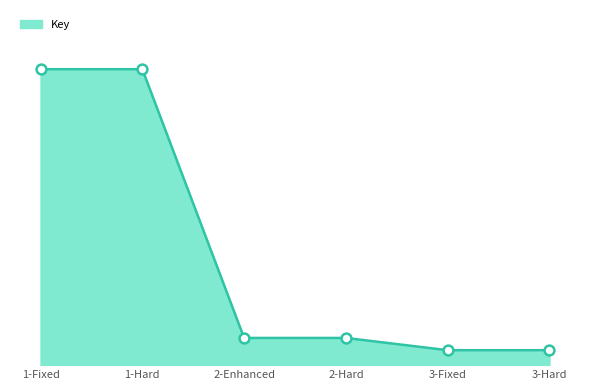

Approximately how many times larger is the value at 3-Hard compared to 1-Hard?

0.1